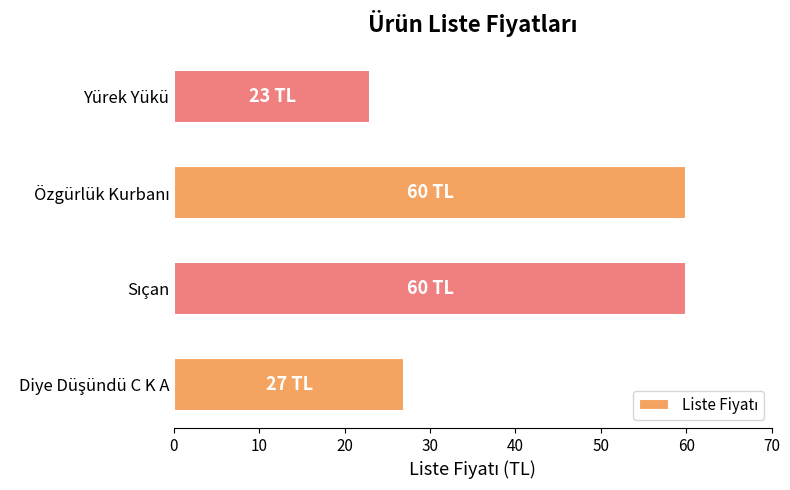

What is the difference between the second highest and second lowest values?

33